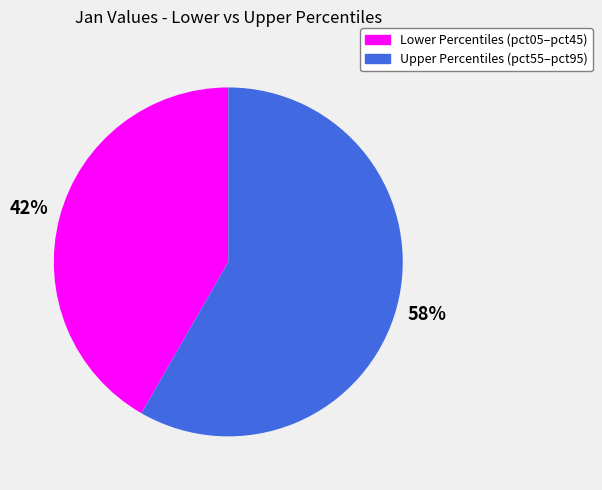

Is there any slice that represents more than half of the pie?

Yes